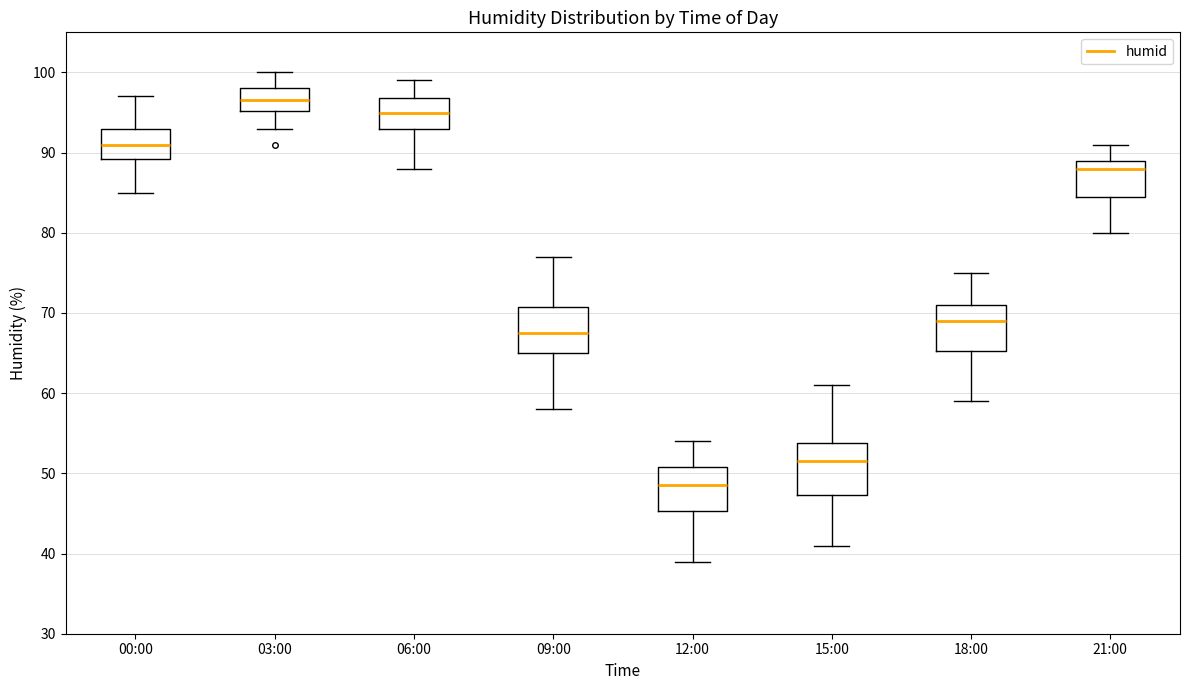

Reading left to right, read every box against the y-axis: the position of its median line, the range the box covers, and the ends of its whiskers. The values are not printed on the chart, so give them approximately, as read against the axis.

00:00: median 91, box 89 to 93, whiskers 85 to 97
03:00: median 97, box 95 to 98, whiskers 93 to 100
06:00: median 95, box 93 to 97, whiskers 88 to 99
09:00: median 68, box 65 to 71, whiskers 58 to 77
12:00: median 49, box 45 to 51, whiskers 39 to 54
15:00: median 52, box 47 to 54, whiskers 41 to 61
18:00: median 69, box 65 to 71, whiskers 59 to 75
21:00: median 88, box 85 to 89, whiskers 80 to 91